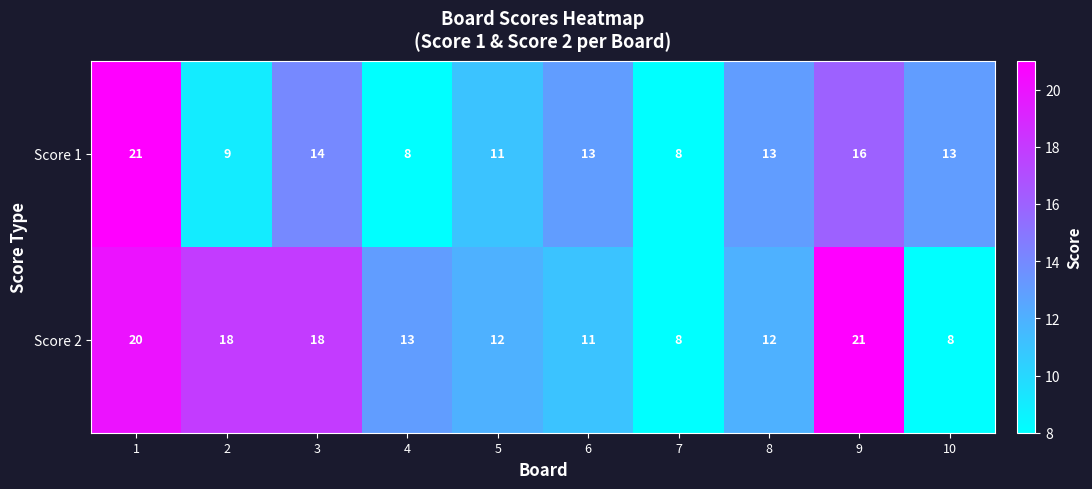

Reading left to right, transcribe all the data shown in this chart.

Score 1: 21	9	14	8	11	13	8	13	16	13
Score 2: 20	18	18	13	12	11	8	12	21	8